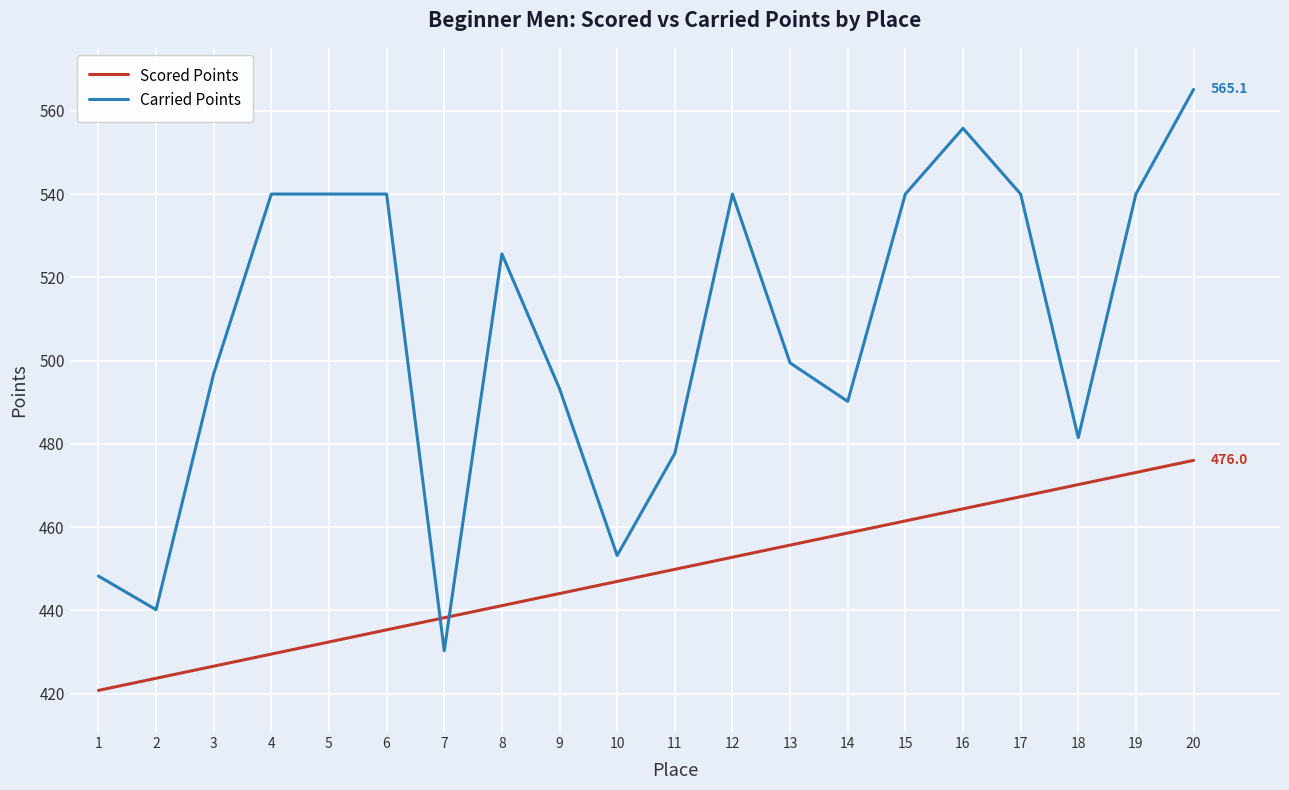

How many lines are shown in the chart?

2